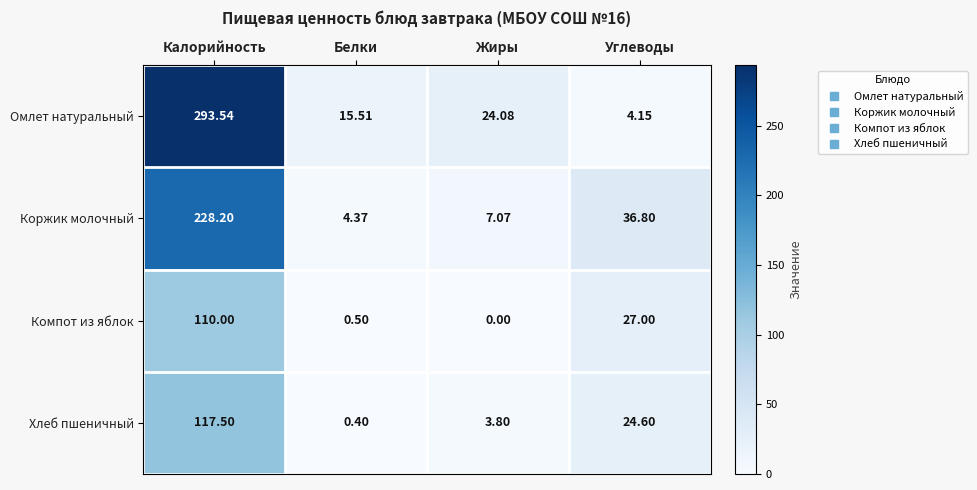

What is the total value across all series at Калорийность?

749.2